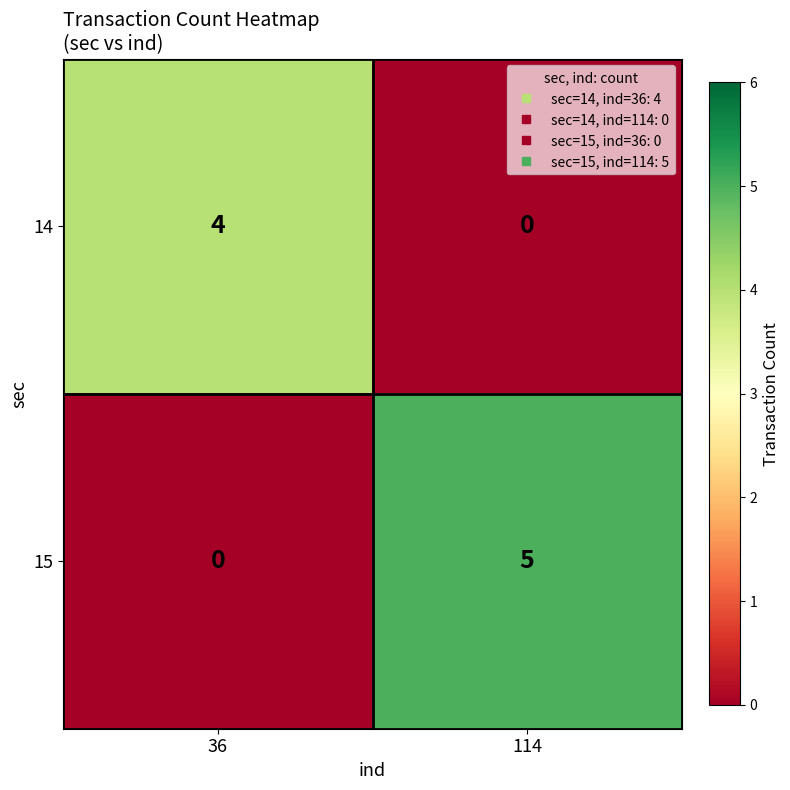

Read the 15 value at 114.

5